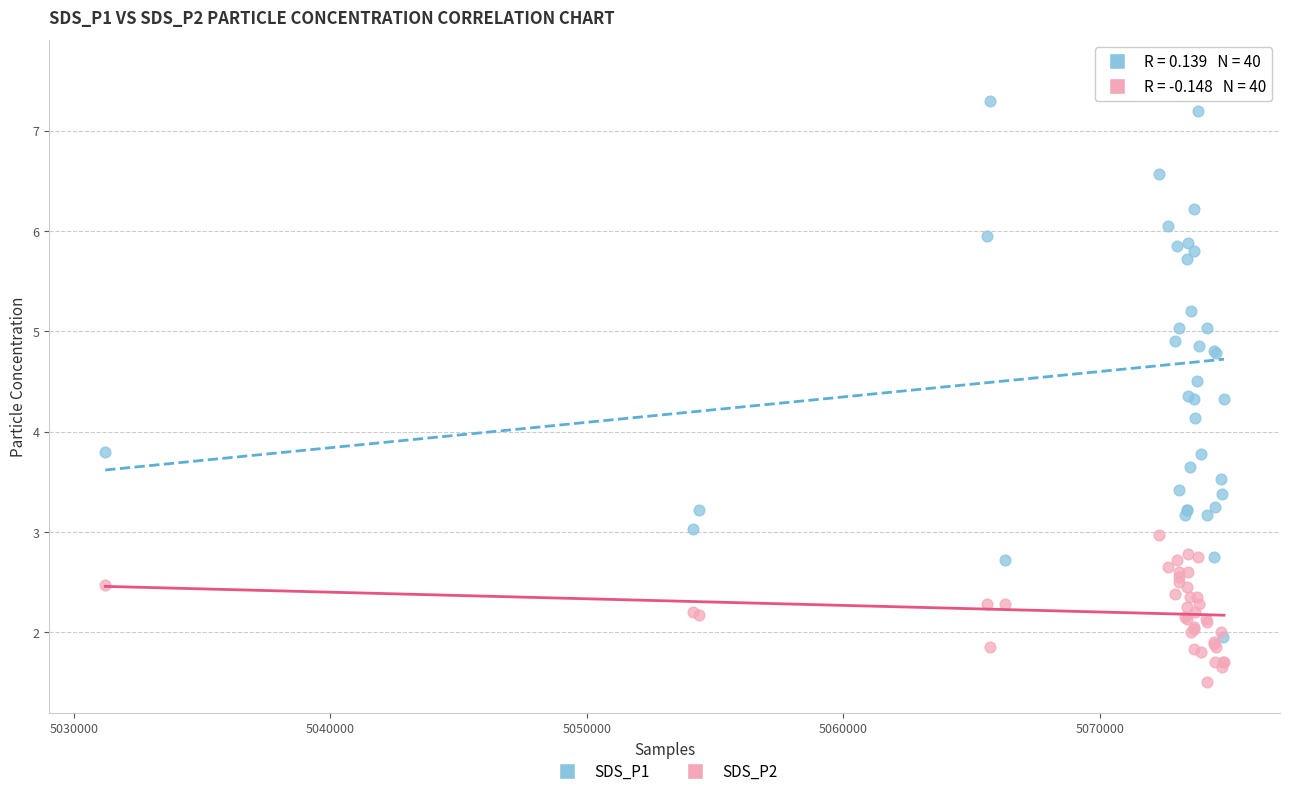

Which series has the widest spread of Y values?

SDS_P1